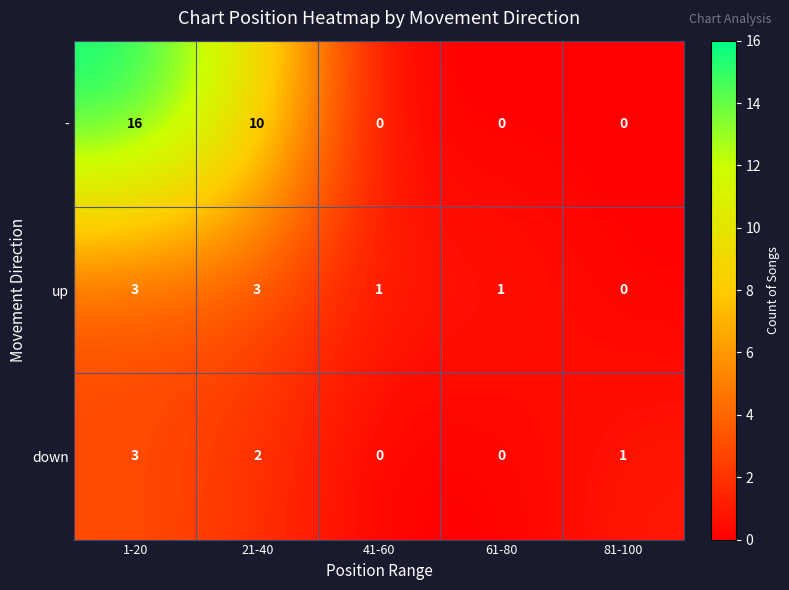

Reading left to right, extract all data points from this chart.

-: 1-20=16	21-40=10	41-60=0	61-80=0	81-100=0
up: 1-20=3	21-40=3	41-60=1	61-80=1	81-100=0
down: 1-20=3	21-40=2	41-60=0	61-80=0	81-100=1